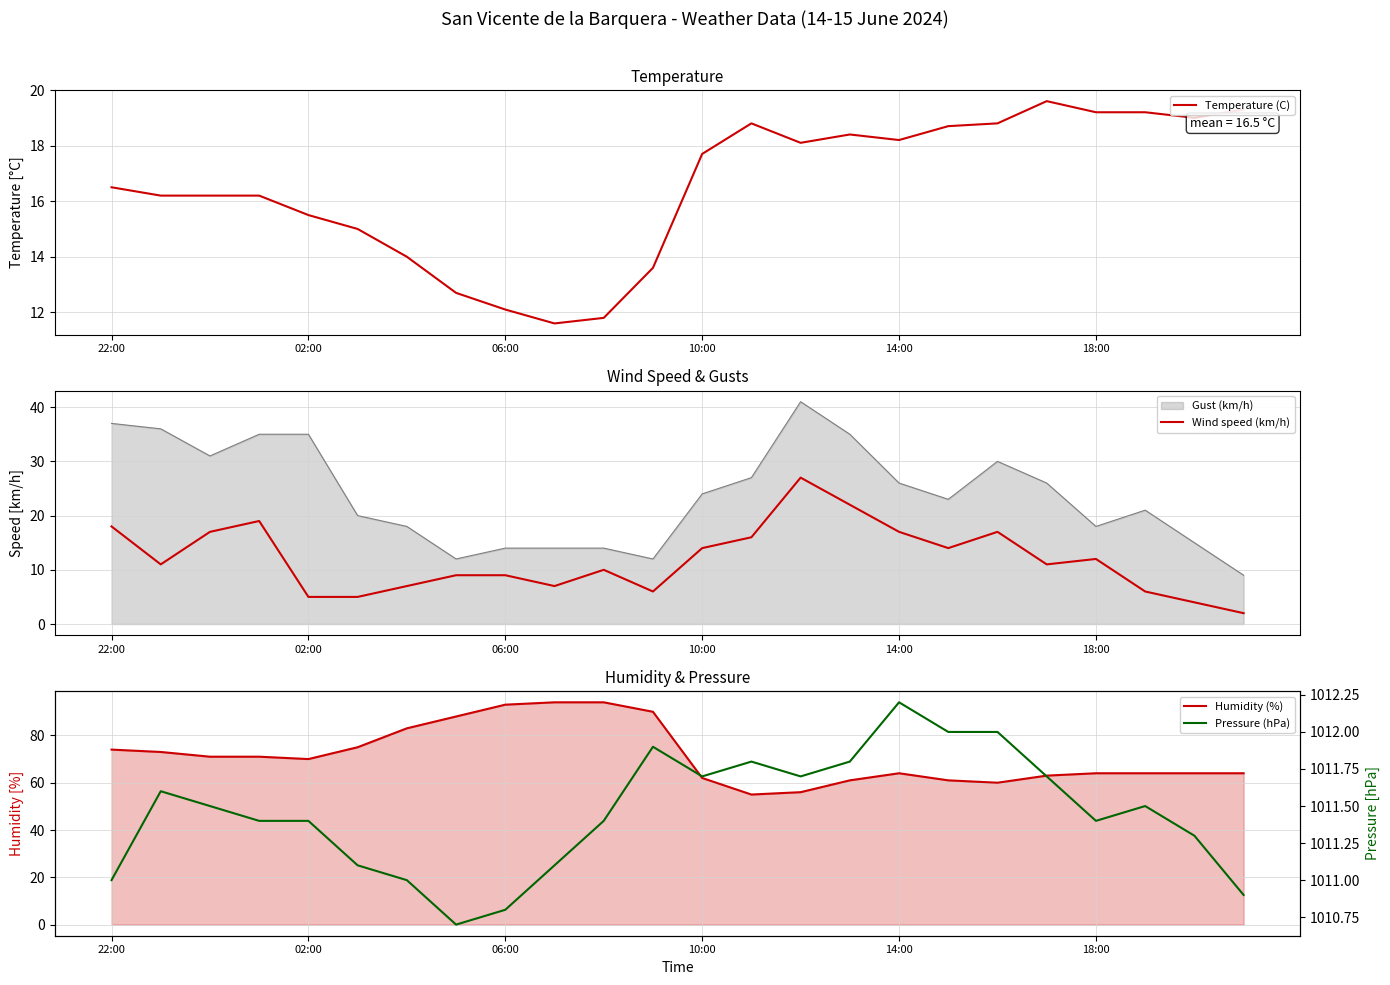

Reading left to right, transcribe all the data shown in this chart.

Temperature (C): 16.5	16.2	16.2	16.2	15.5	15.0	14.0	12.7	12.1	11.6	11.8	13.6	17.7	18.8	18.1	18.4	18.2	18.7	18.8	19.6	19.2	19.2	19.0	19.3
Wind speed (km/h): 18.0	11.0	17.0	19.0	5.0	5.0	7.0	9.0	9.0	7.0	10.0	6.0	14.0	16.0	27.0	22.0	17.0	14.0	17.0	11.0	12.0	6.0	4.0	2.0
Humidity (%): 74.0	73.0	71.0	71.0	70.0	75.0	83.0	88.0	93.0	94.0	94.0	90.0	62.0	55.0	56.0	61.0	64.0	61.0	60.0	63.0	64.0	64.0	64.0	64.0
Pressure (hPa): 1011.0	1011.6	1011.5	1011.4	1011.4	1011.1	1011.0	1010.7	1010.8	1011.1	1011.4	1011.9	1011.7	1011.8	1011.7	1011.8	1012.2	1012.0	1012.0	1011.7	1011.4	1011.5	1011.3	1010.9